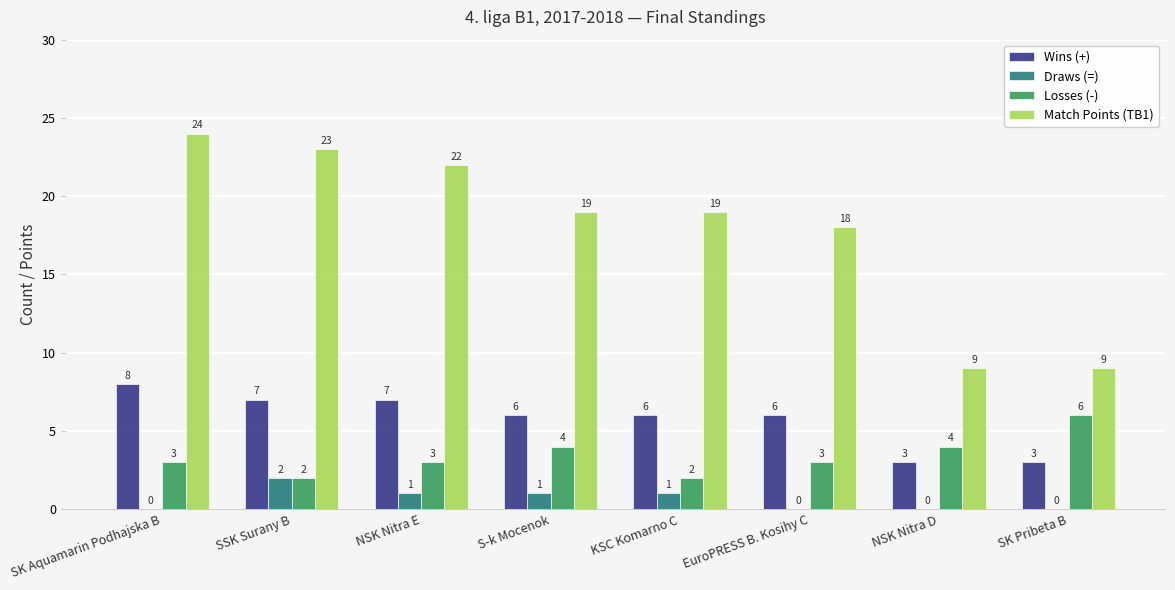

How many Losses (-) values are between 3 and 4?

5